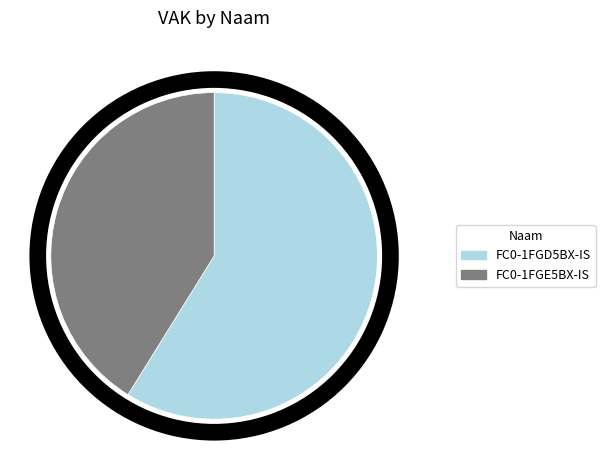

The FC0-1FGE5BX-IS slice represents 31% of the pie. True or false?

False